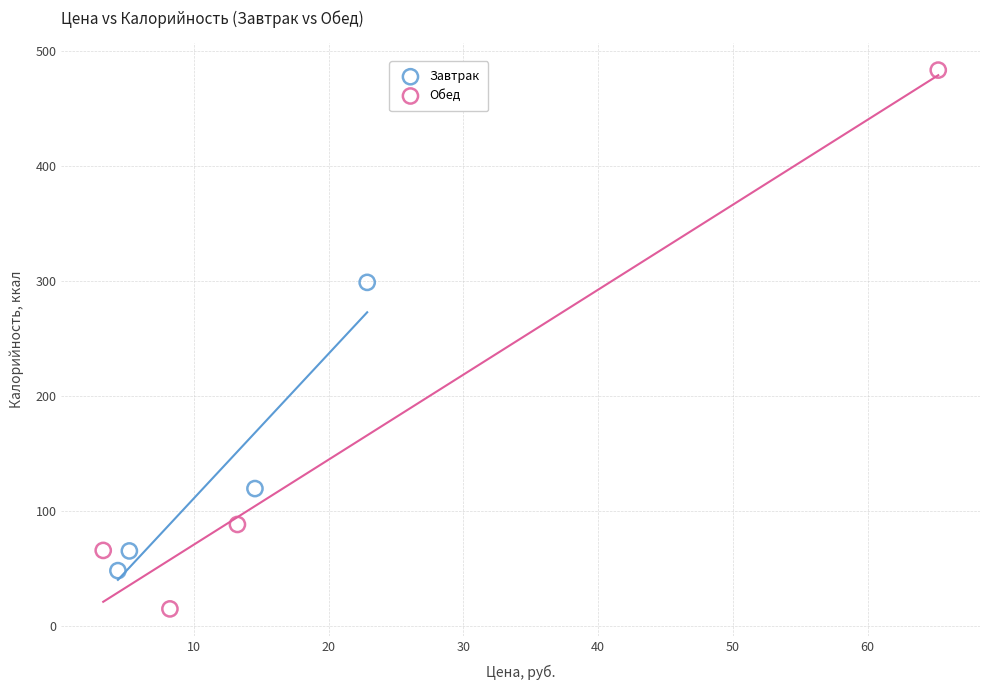

What are all the series names shown in the legend?

Завтрак, Обед